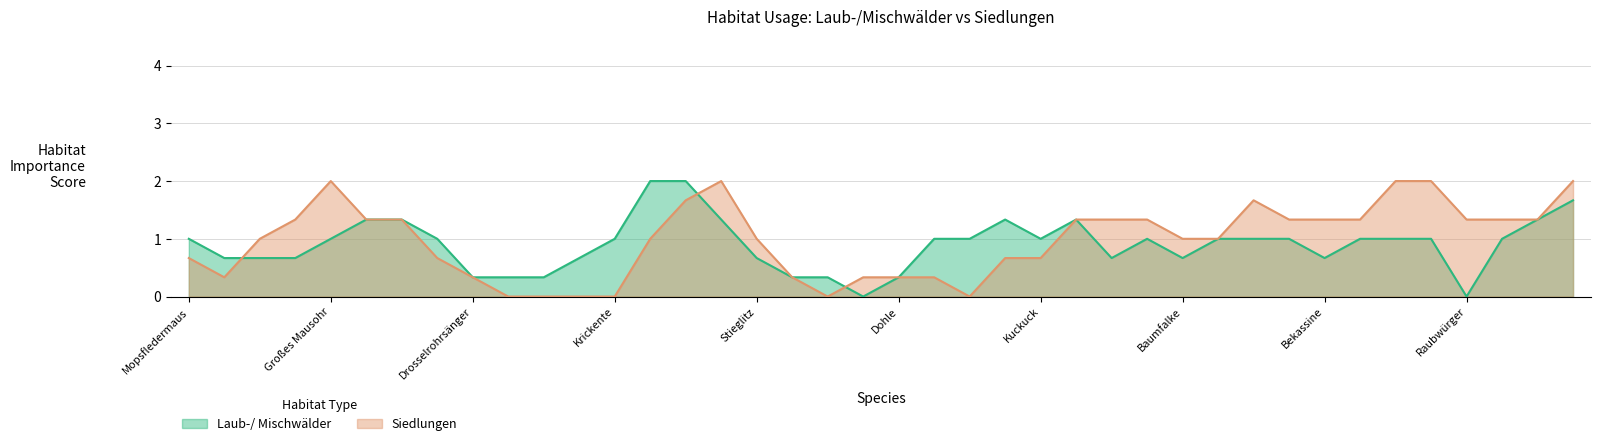

How many values in the Laub-/ Mischwälder series exceed 1?

9